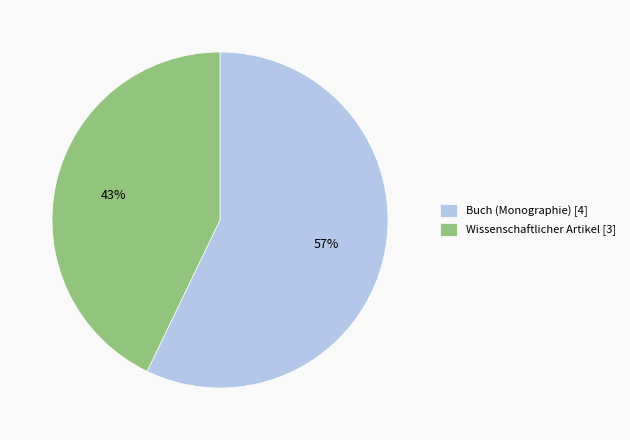

Combined, do Buch (Monographie) [4] and Wissenschaftlicher Artikel [3] account for over 50%?

Yes